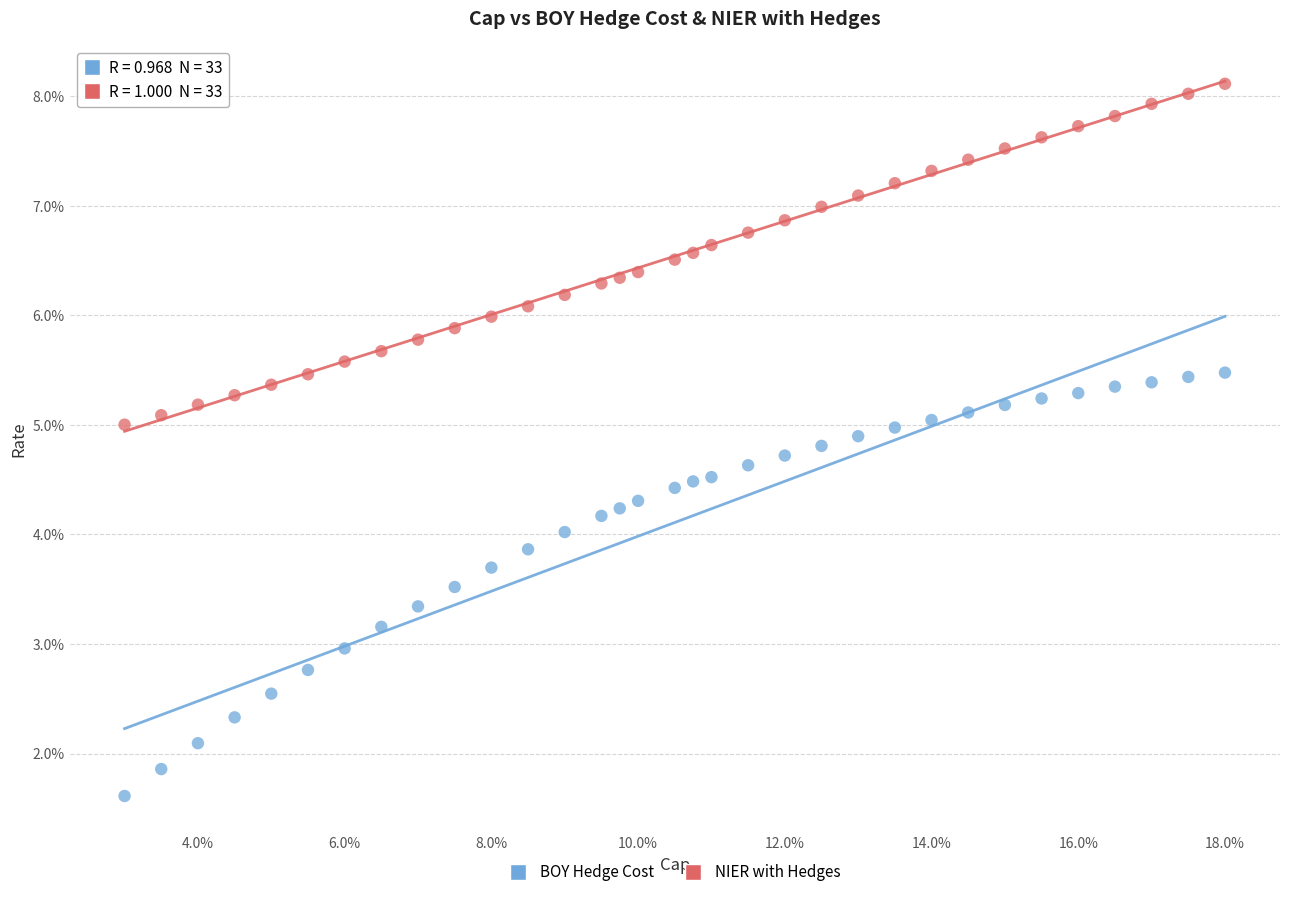

Which series has the widest spread of Y values?

BOY Hedge Cost